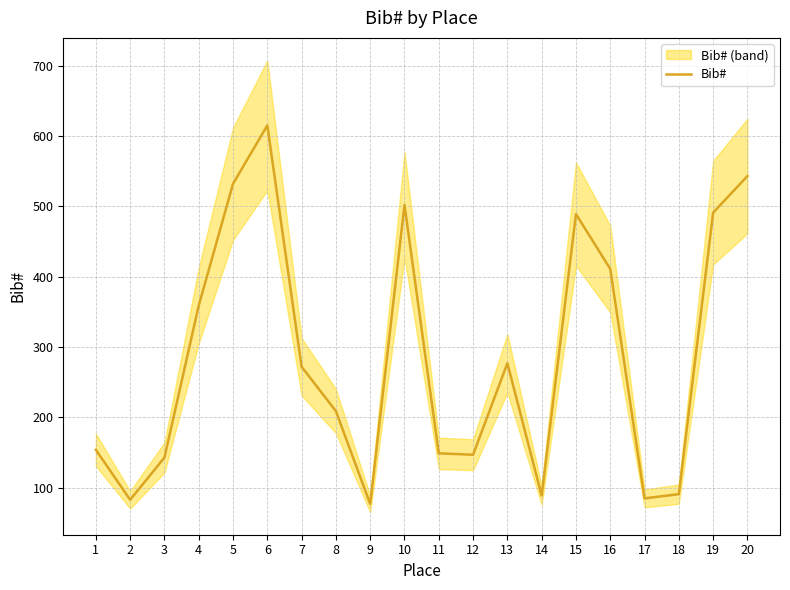

List the labels in order of value, largest first.

6, 20, 5, 10, 19, 15, 16, 4, 13, 7, 8, 1, 11, 12, 3, 18, 14, 17, 2, 9